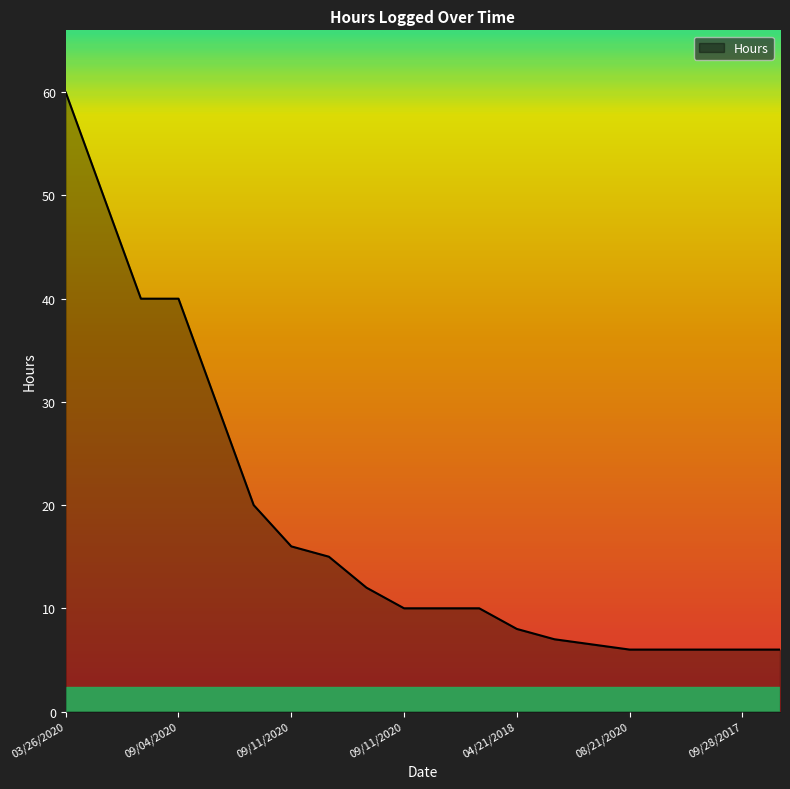

What is the difference between the maximum and minimum values?

54.0